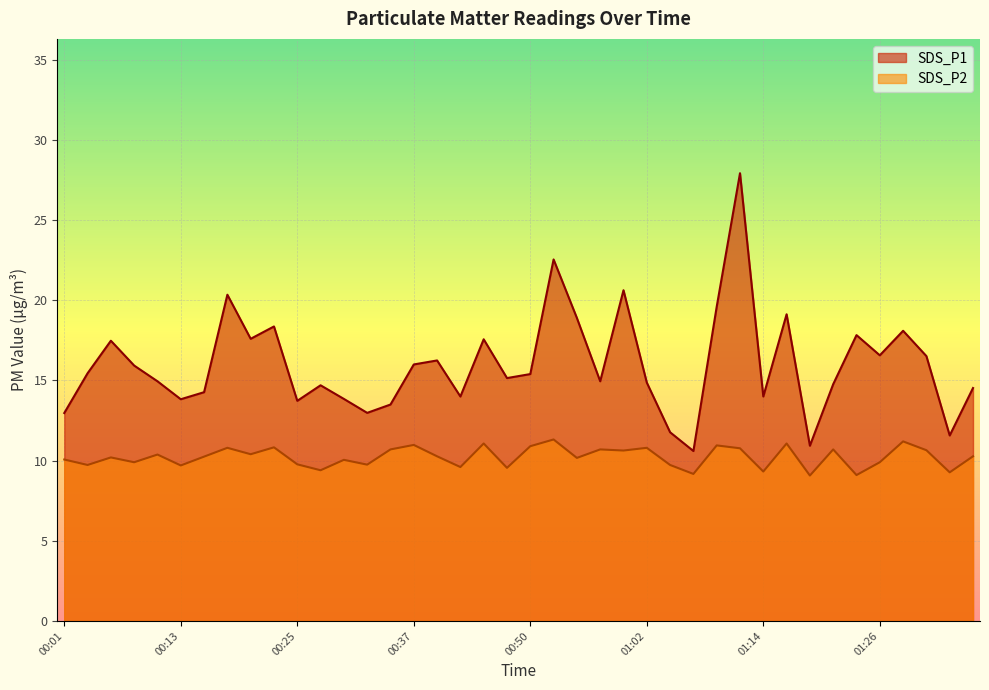

List the labels in order of SDS_P2 value, smallest first.

01:19, 01:24, 01:07, 01:33, 01:14, 00:28, 00:47, 00:42, 00:13, 00:03, 01:04, 00:33, 00:25, 00:08, 01:26, 00:30, 00:01, 00:55, 00:06, 00:16, 00:40, 01:36, 00:11, 00:20, 00:59, 01:31, 00:35, 00:57, 01:21, 01:12, 00:18, 01:02, 00:23, 00:50, 01:09, 00:37, 00:45, 01:16, 01:29, 00:52